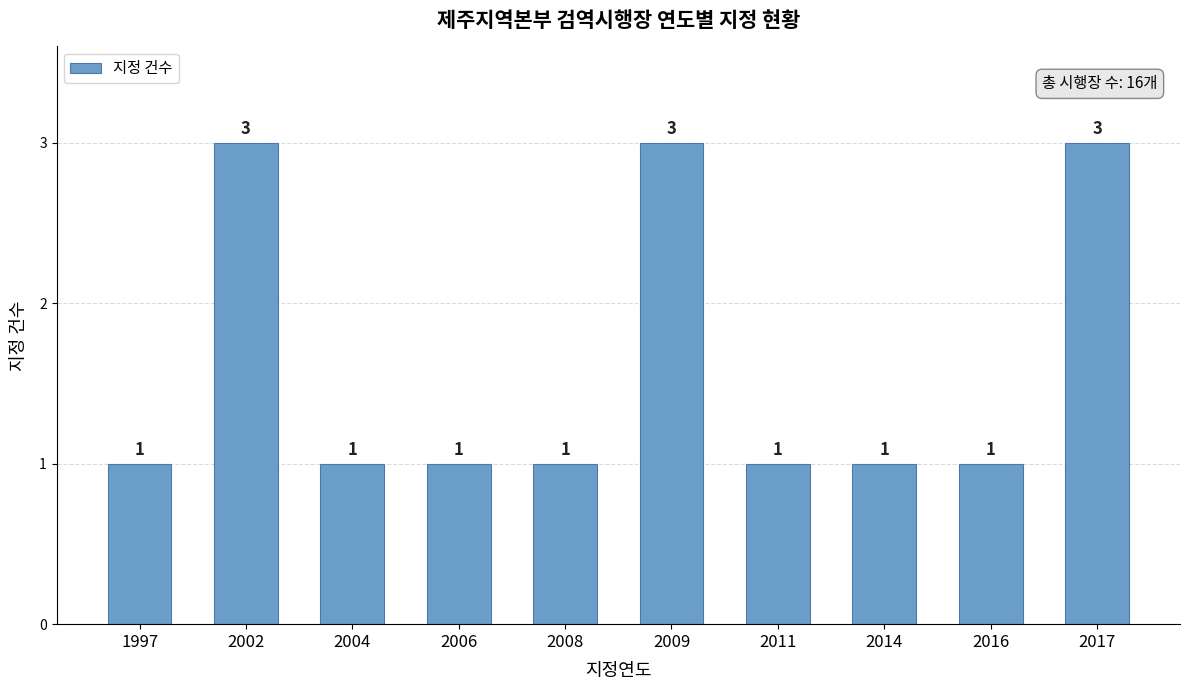

True or false: the data shows 1 at 2009.

False